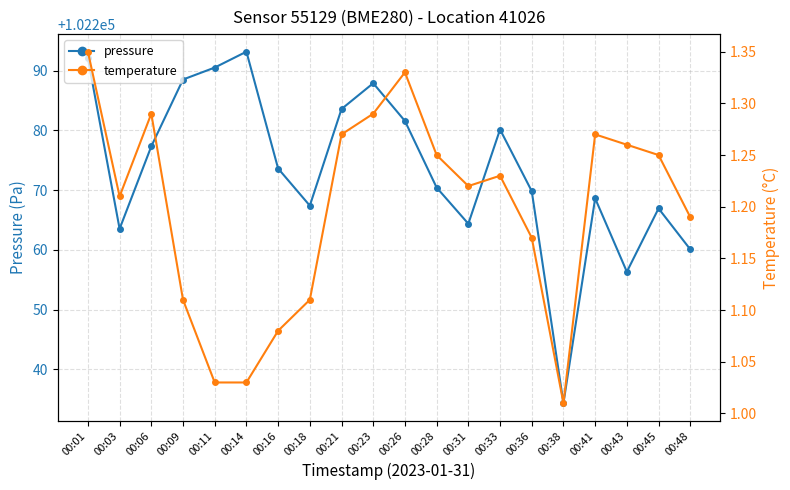

The value of pressure at 00:21 is 102283.6. True or false?

True